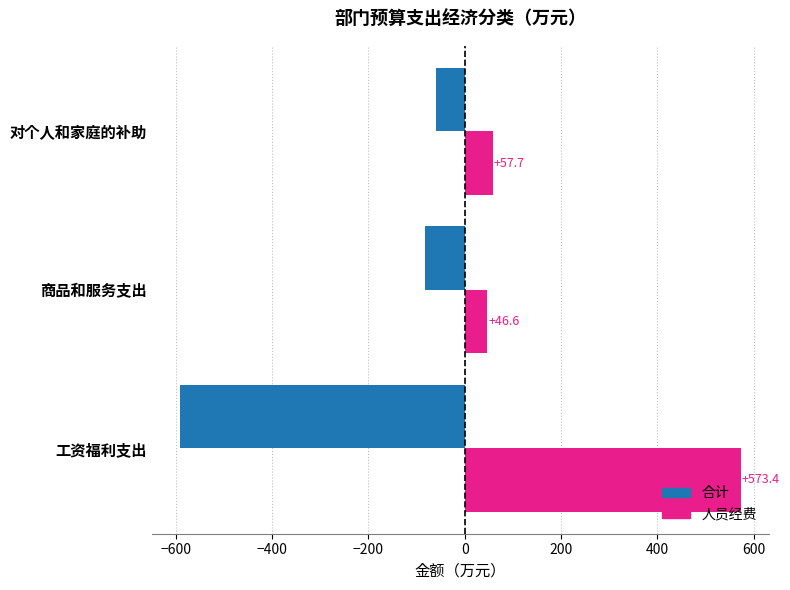

What is the sum of all 人员经费 values?

677.7